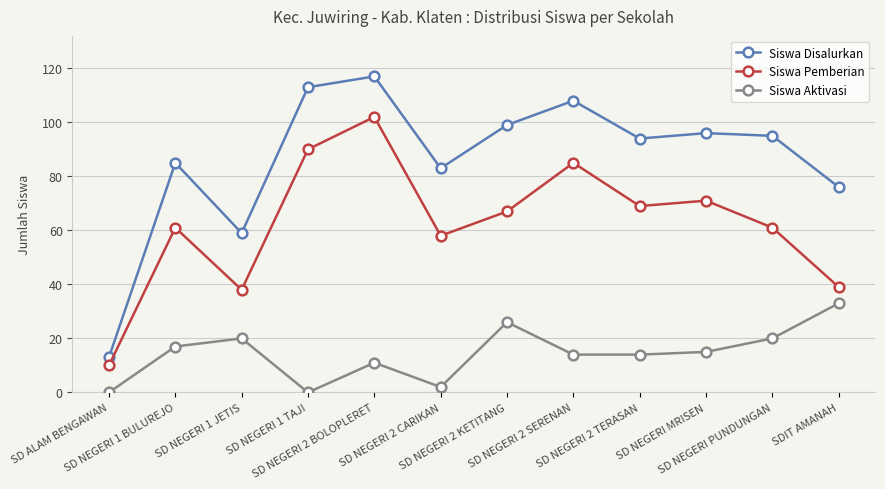

Where is the first local minimum for Siswa Disalurkan?

SD NEGERI 1 JETIS